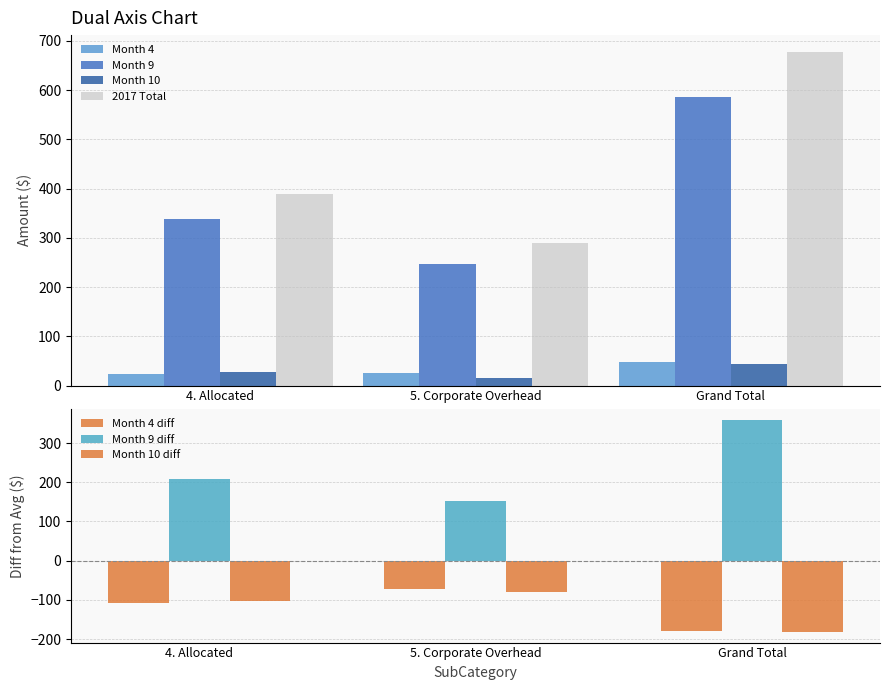

At which label does Month 4 first exceed 24?

5. Corporate Overhead